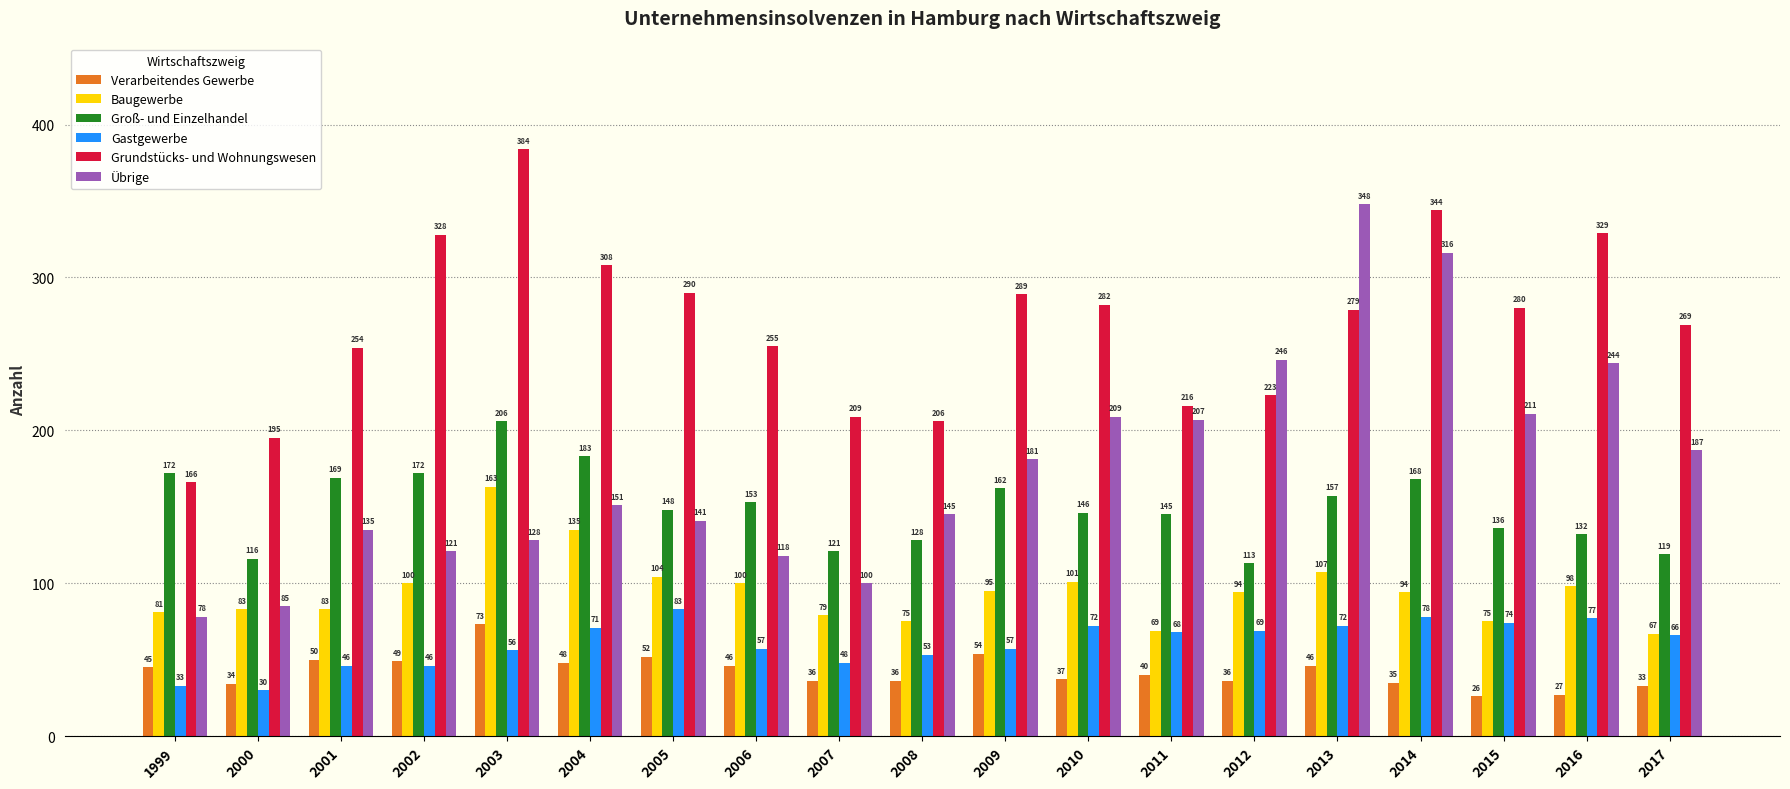

What is the difference between the Groß- und Einzelhandel values at 2002 and 2008?

44